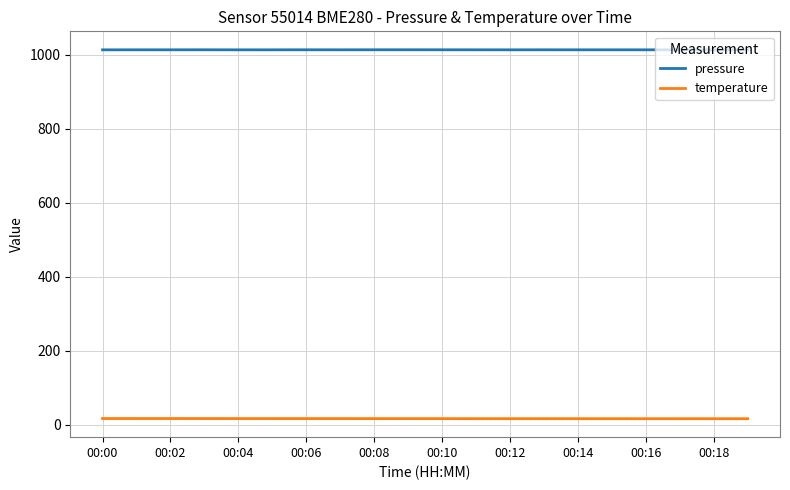

What is the greatest value displayed?

1013.7